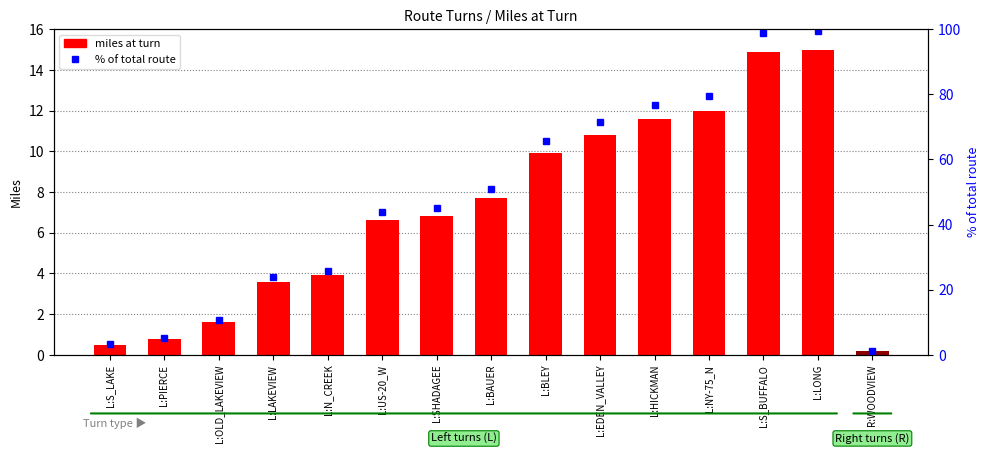

At which label does miles at turn reach its minimum?

R:WOODVIEW